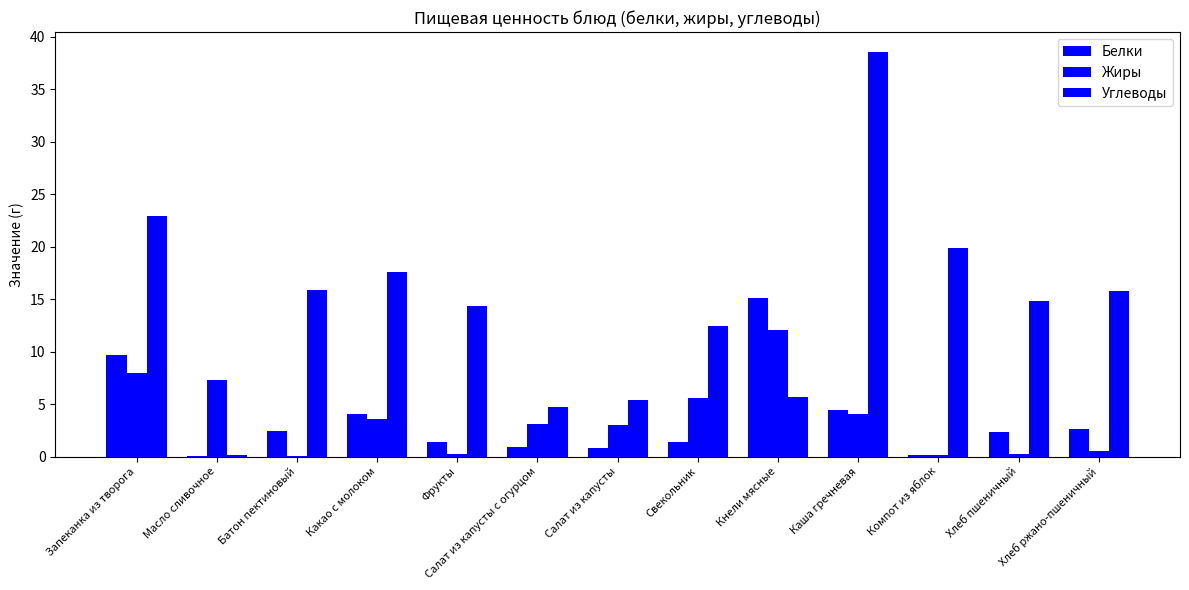

Count the number of data series in this chart.

3